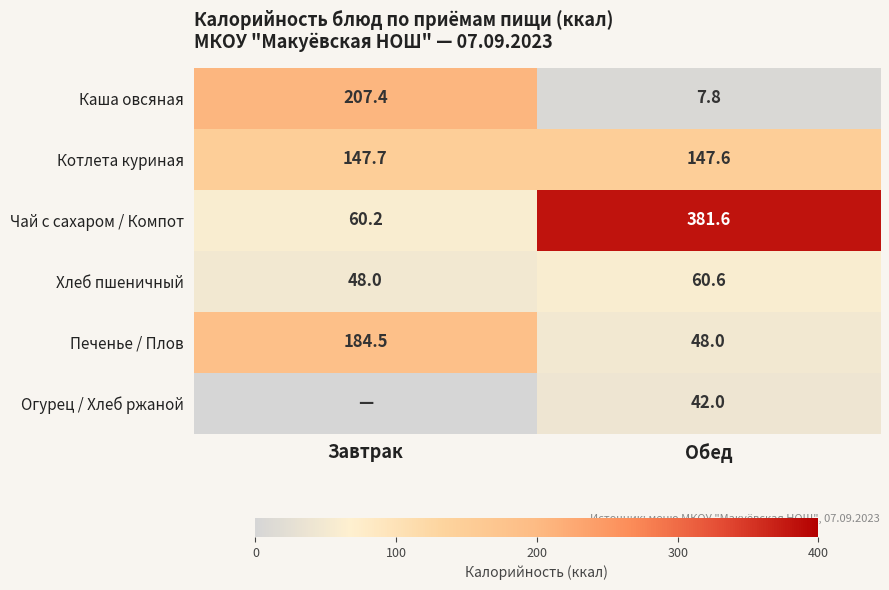

What is the highest value of the Чай с сахаром / Компот series?

381.6